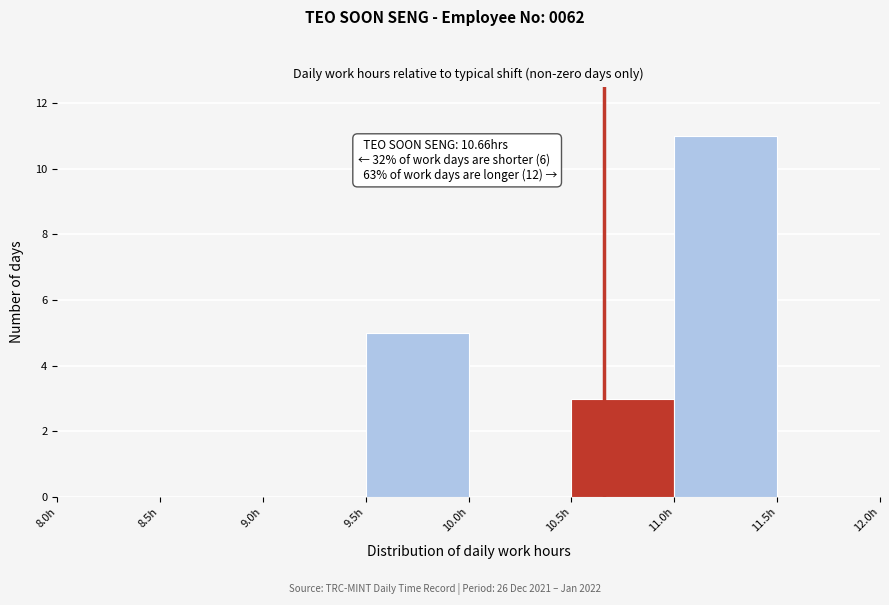

Which range on the x-axis has the tallest bar?

11.0 to 11.5